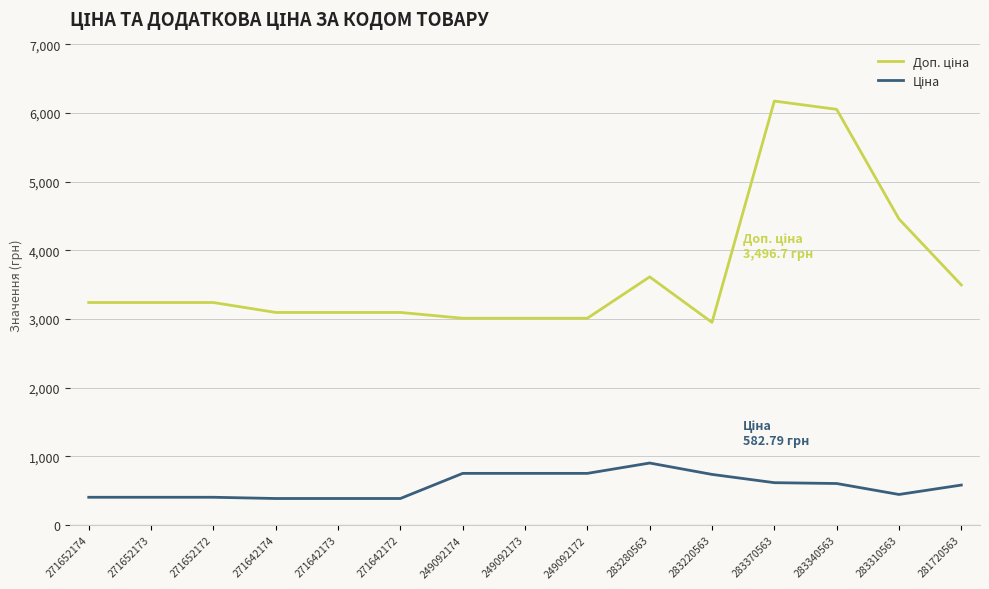

Does the chart display data point markers on the line(s)?

No